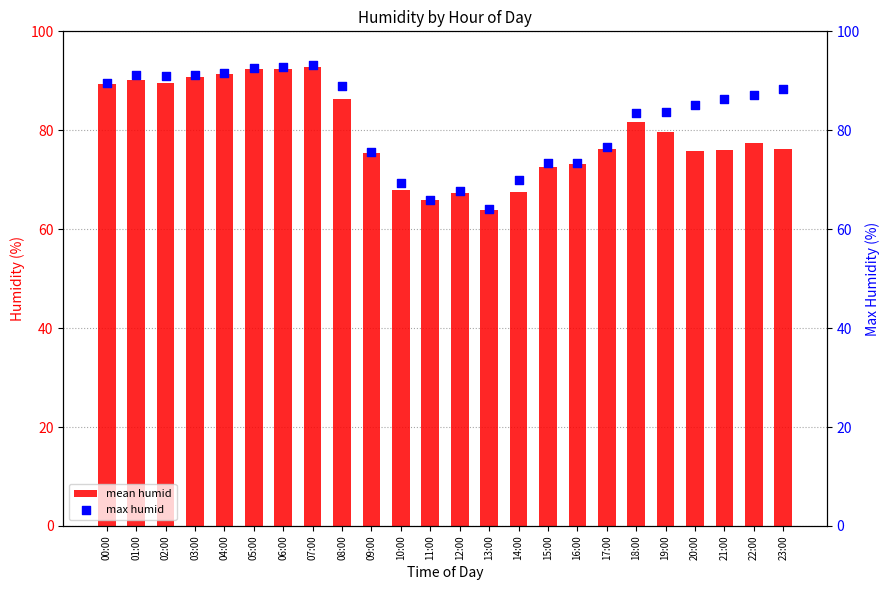

What are all the series names shown in the legend?

mean humid, max humid